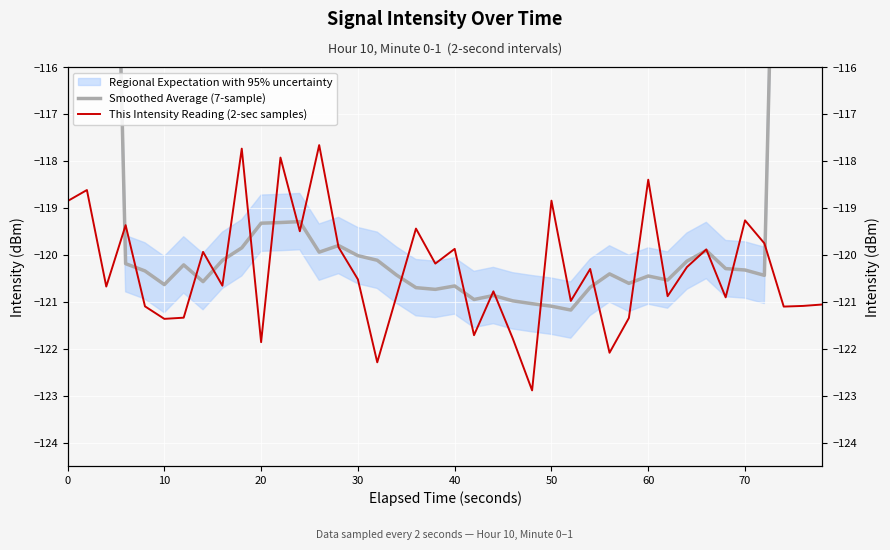

How many intersections are there between Smoothed Average (7-sample) and This Intensity Reading (2-sec samples)?

22